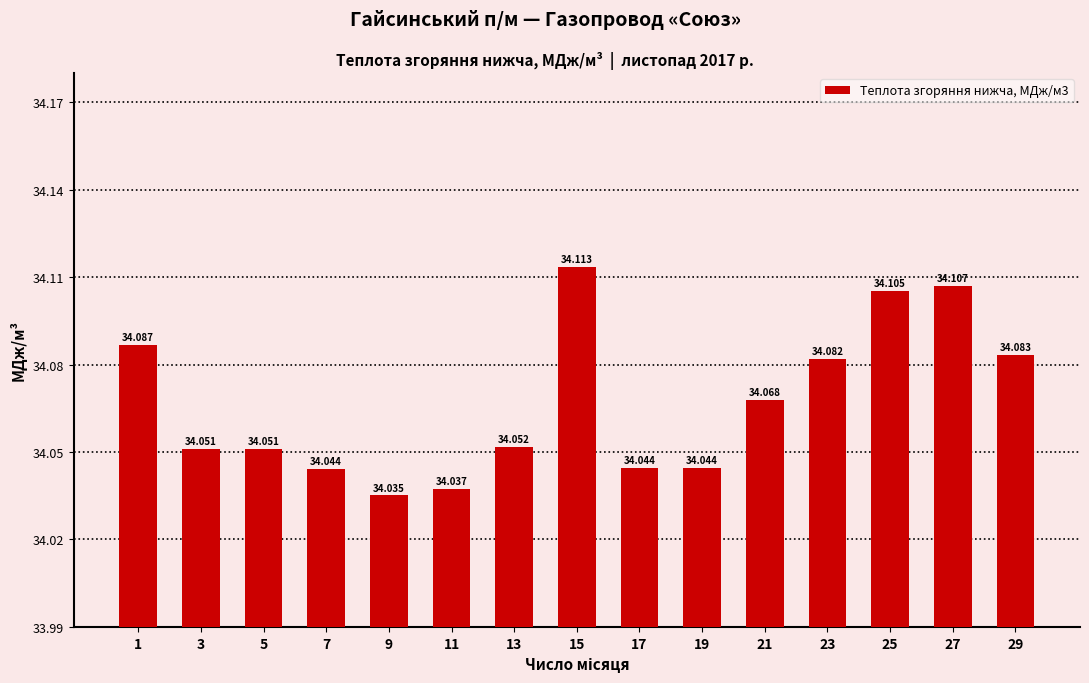

What is the sum of all values?

511.0